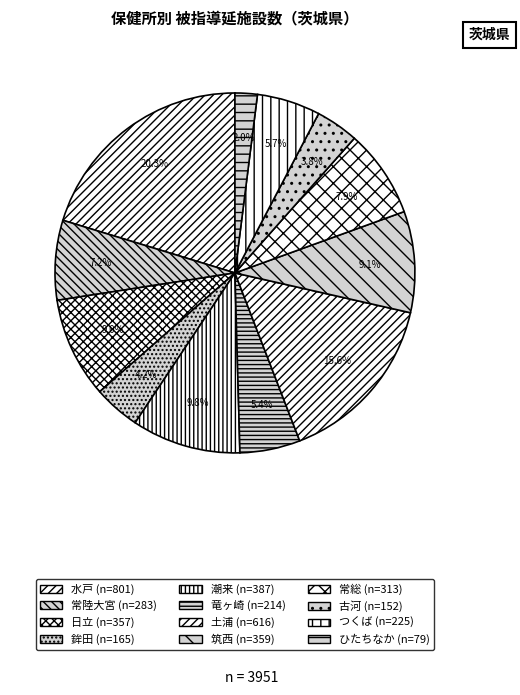

Does 古河 account for over 50% of the chart?

No